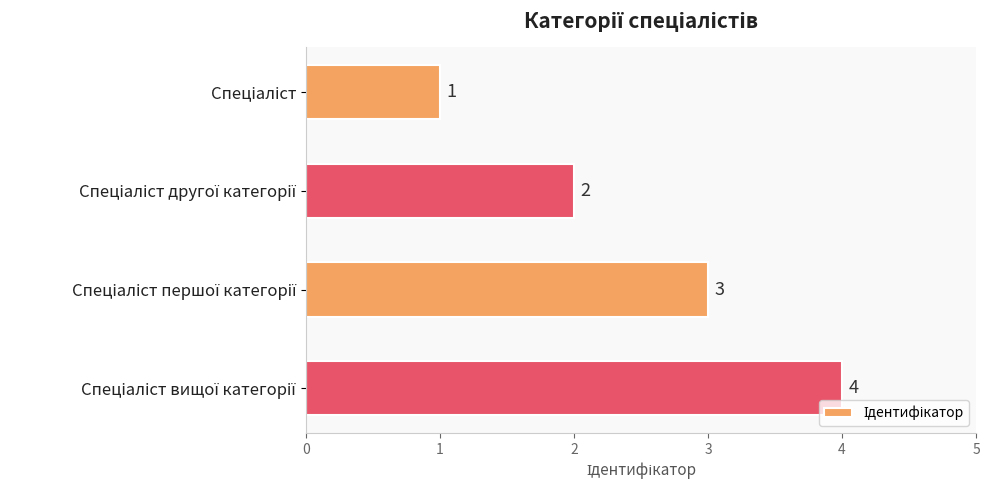

Count the number of categories in the chart.

4